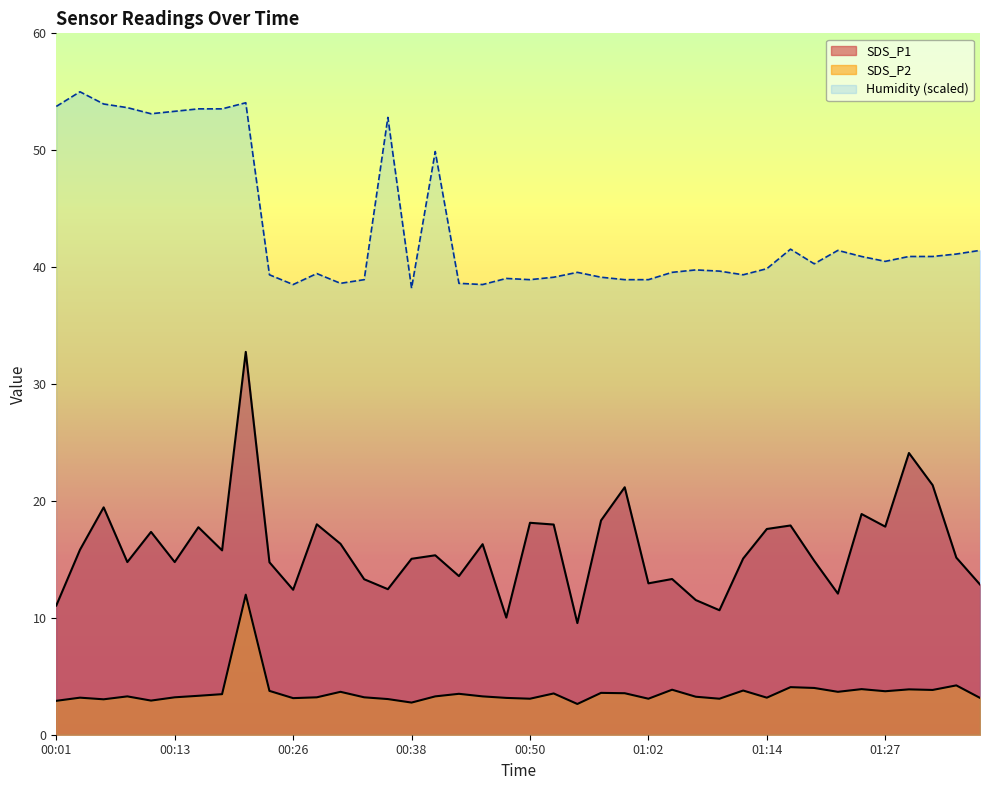

What position from the right is 01:24?

6